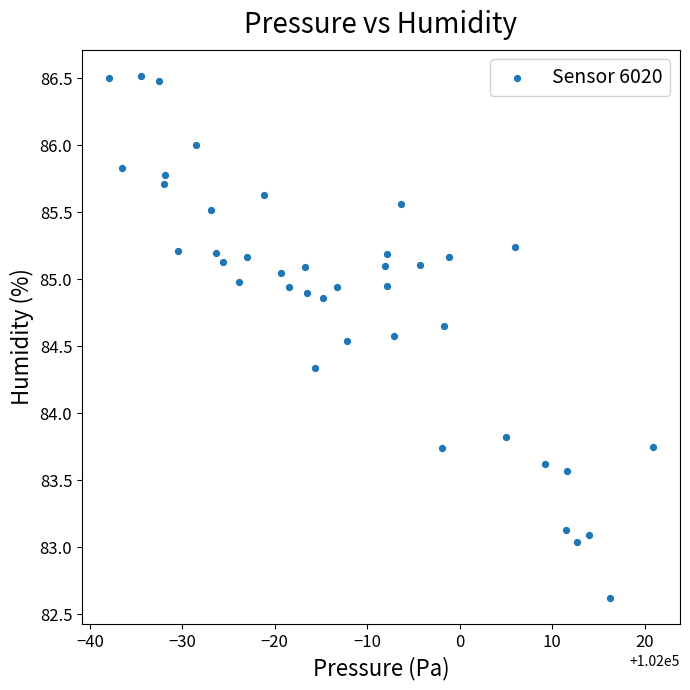

What is the range of X values (max minus min)?

58.8